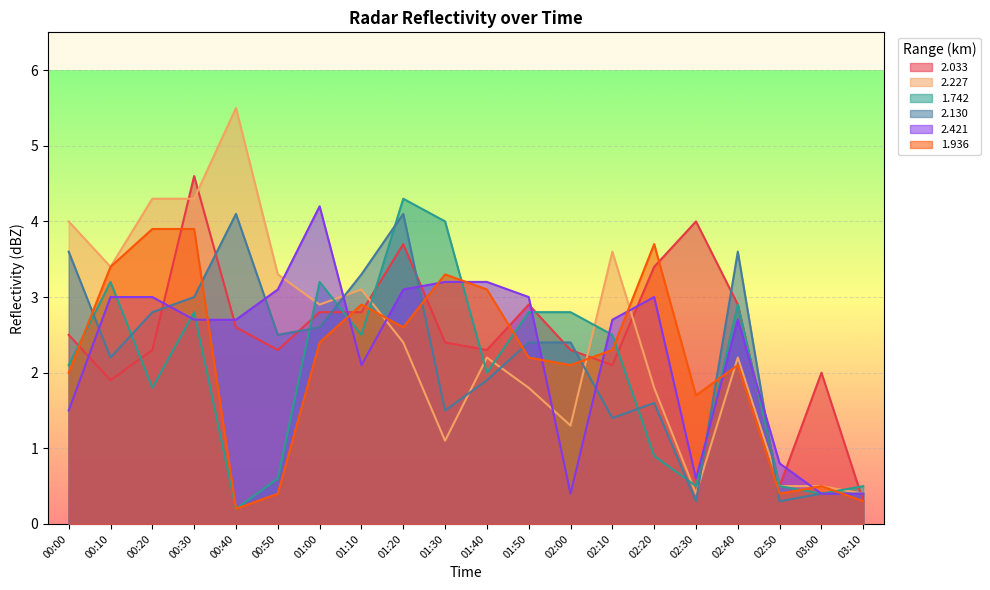

Which series has the widest spread of values?

2.227